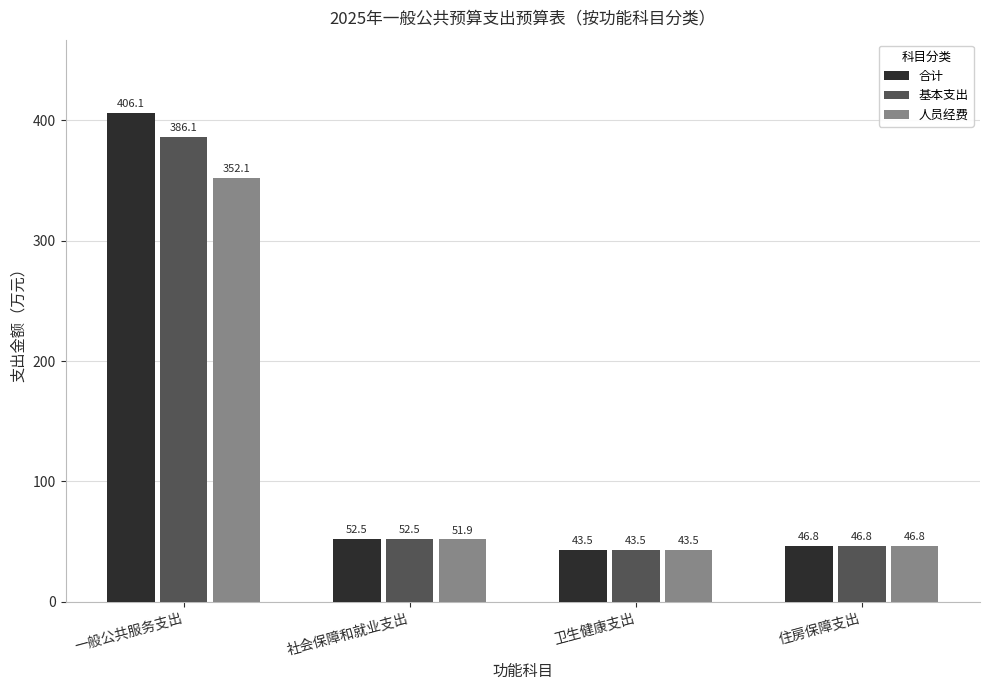

Which series has the widest spread of values?

合计